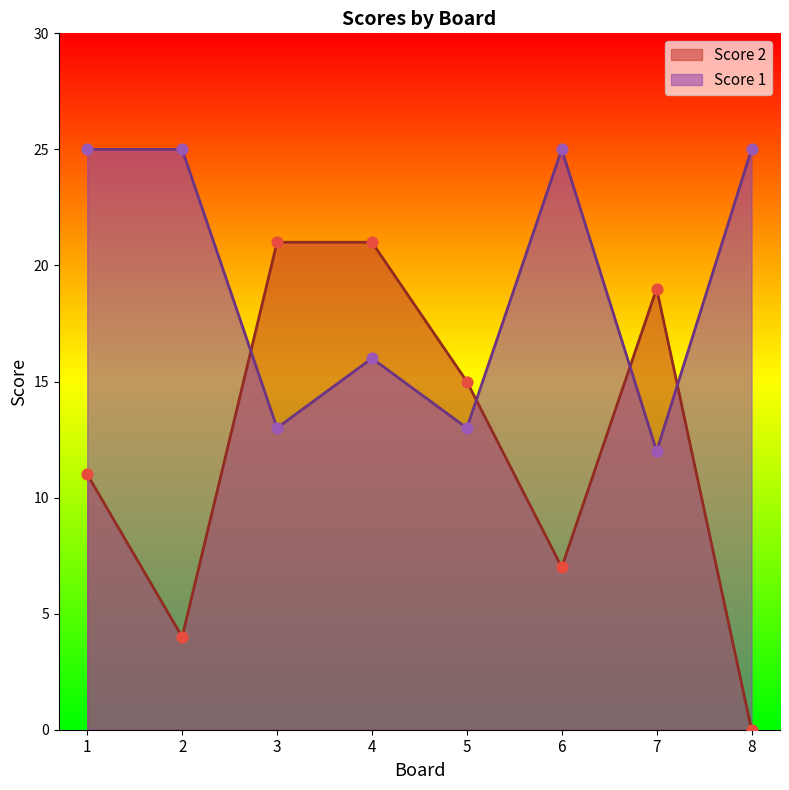

What are all the series names shown in the legend?

Score 2, Score 1